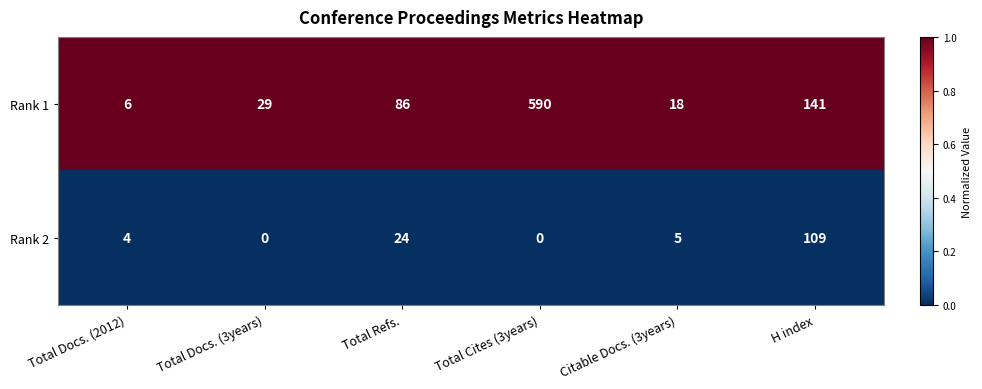

Reading left to right, extract all data points from this chart.

Rank 1: Total Docs. (2012)=6	Total Docs. (3years)=29	Total Refs.=86	Total Cites (3years)=590	Citable Docs. (3years)=18	H index=141
Rank 2: Total Docs. (2012)=4	Total Docs. (3years)=0	Total Refs.=24	Total Cites (3years)=0	Citable Docs. (3years)=5	H index=109